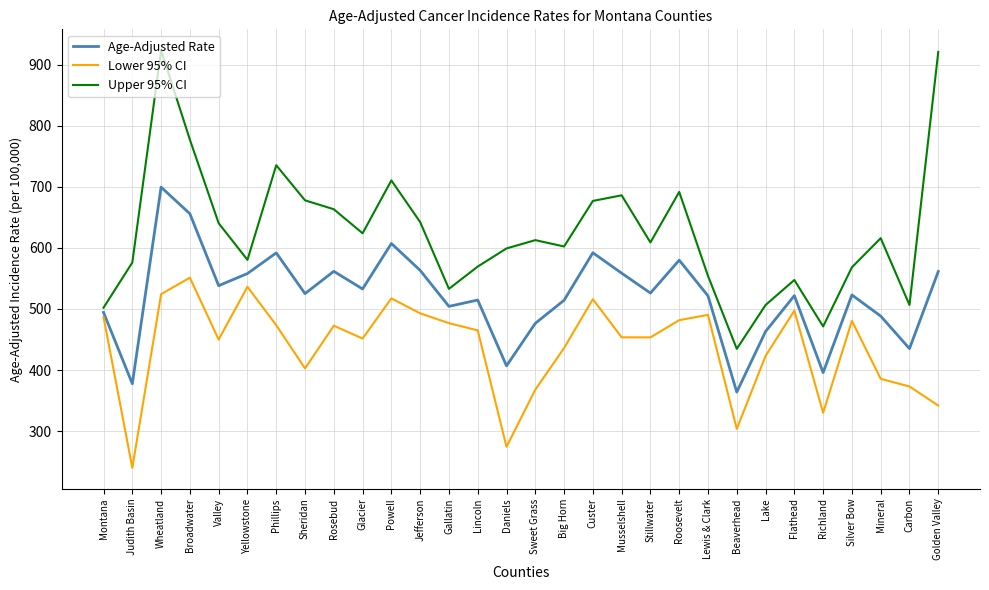

Between Sheridan and Golden Valley, which series saw the biggest shift?

Upper 95% CI